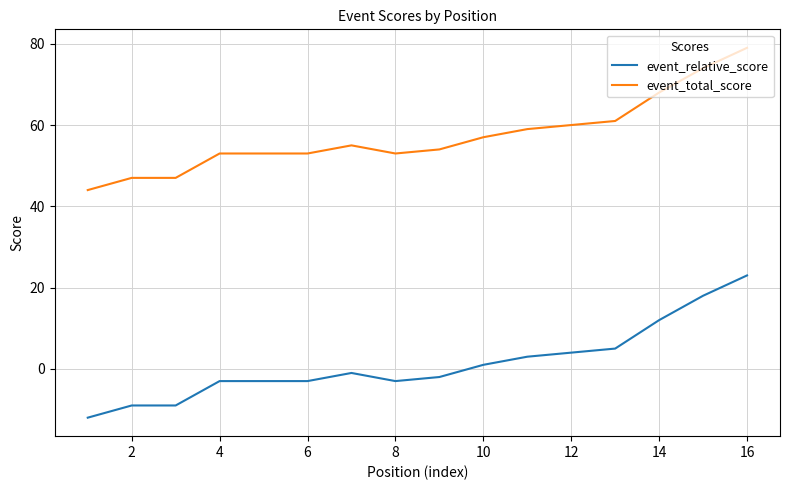

What is the highest value of the event_total_score series?

79